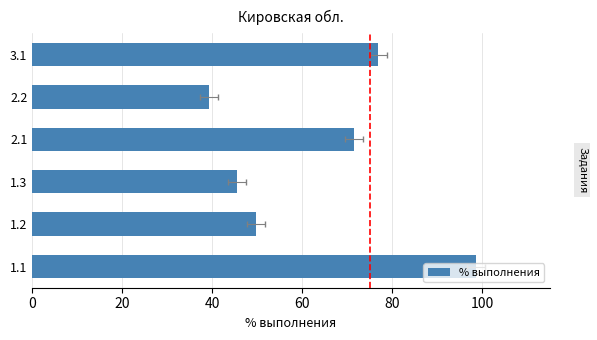

Reading left to right, what are all the values shown in this chart?

98.7	49.8	45.6	71.5	39.3	76.8